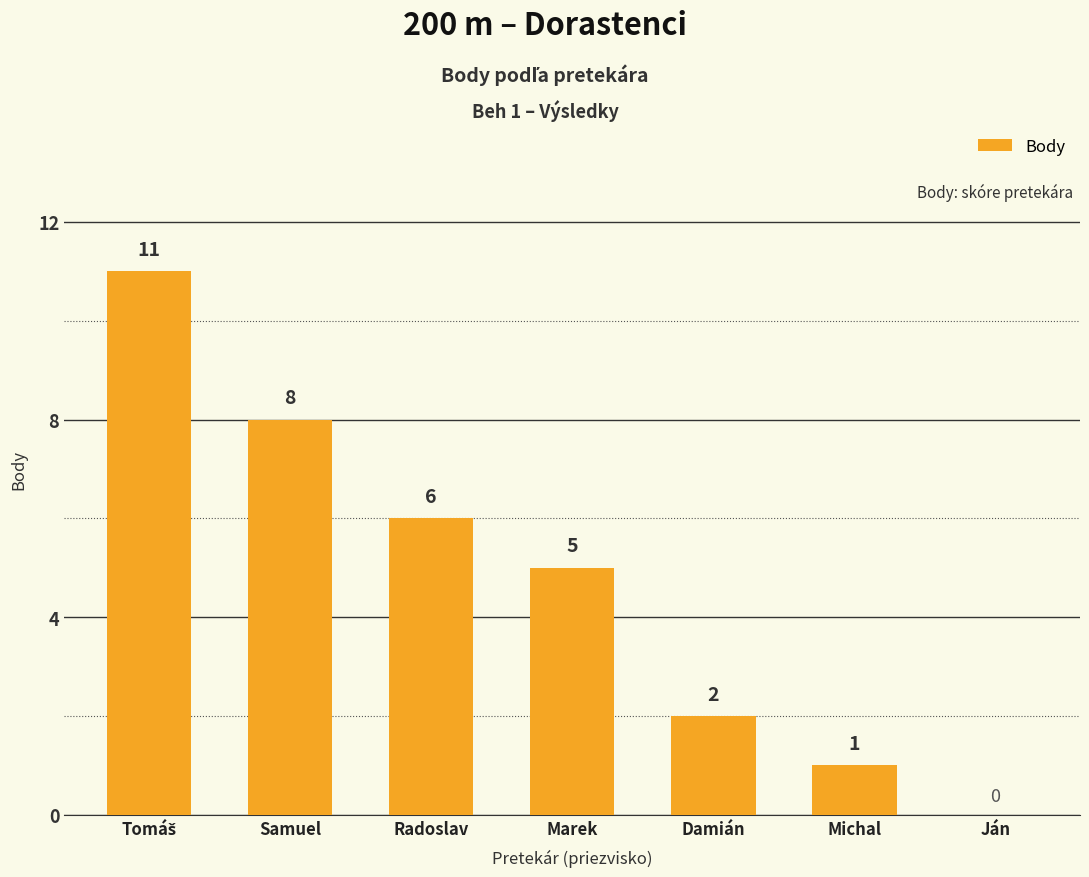

What is the maximum value shown in the chart?

11